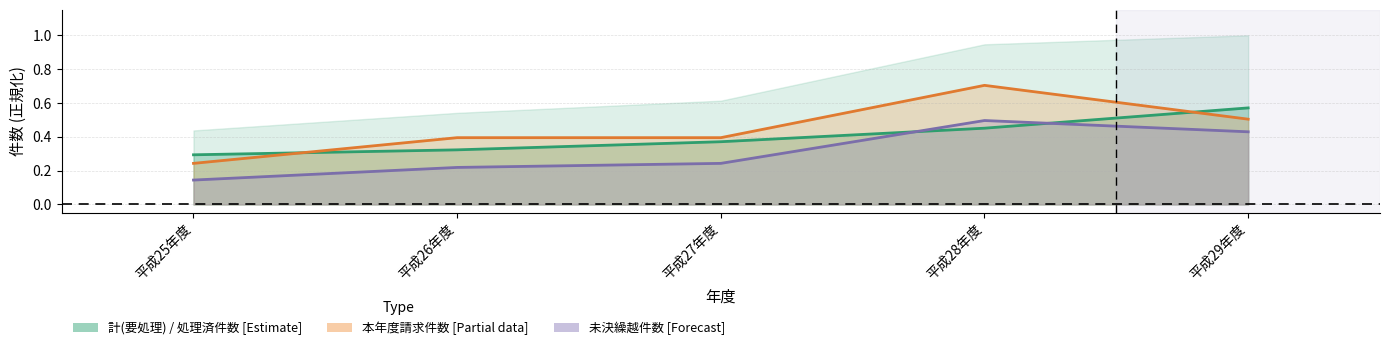

What is the sum of the 処理済件数 values at 平成29年度 and 平成28年度?

1.0